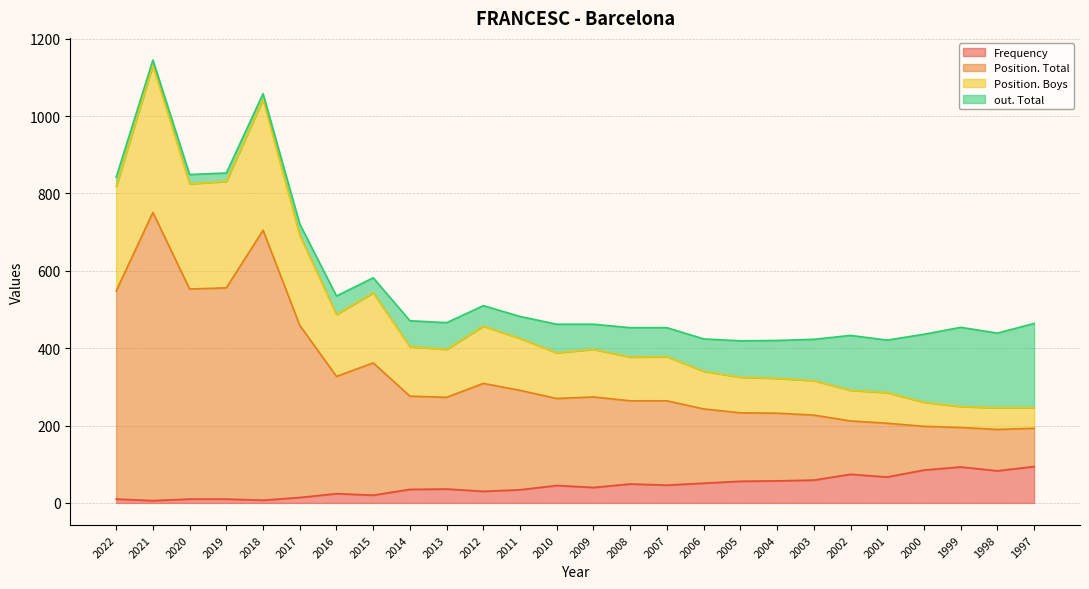

True or false: Position. Boys and Frequency cross at least once.

False